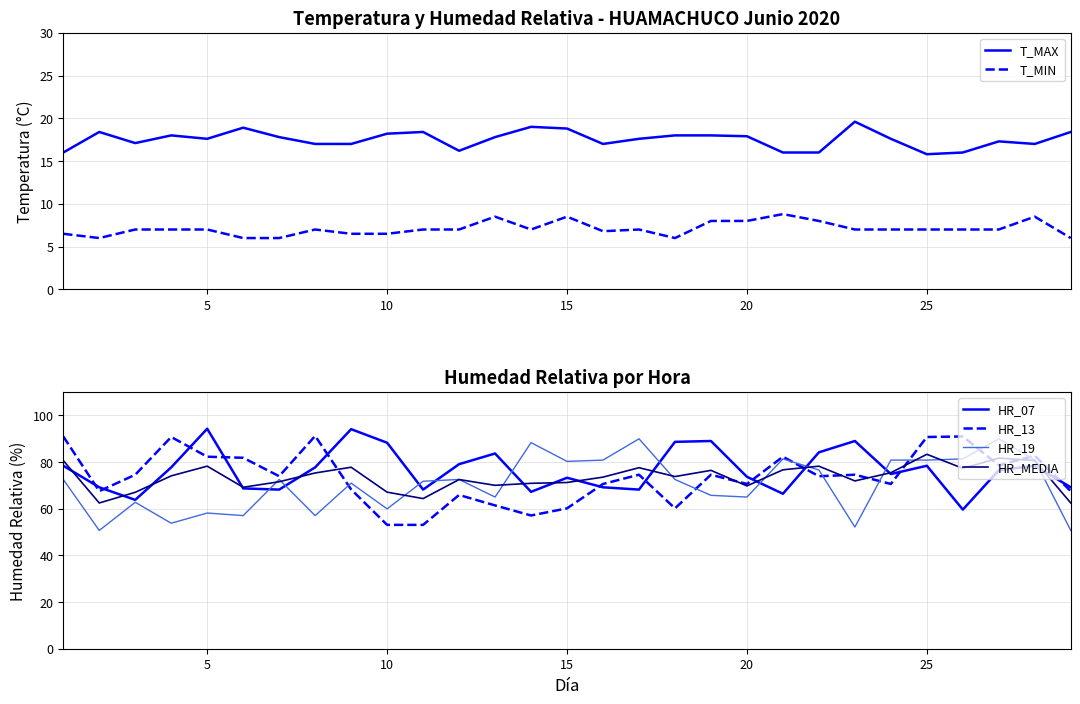

The value of HR_MEDIA at 15 is 17.7. True or false?

False